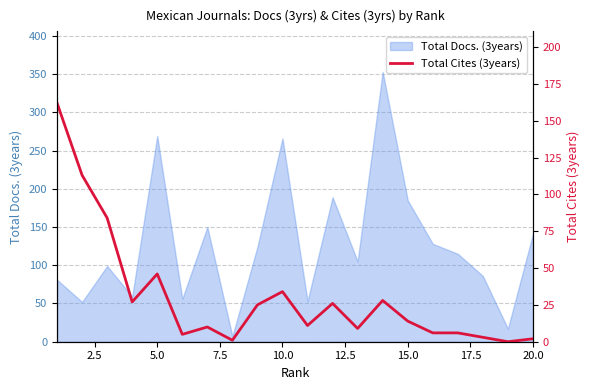

The value of Total Docs. (3years) at 15.0 is 185. True or false?

True